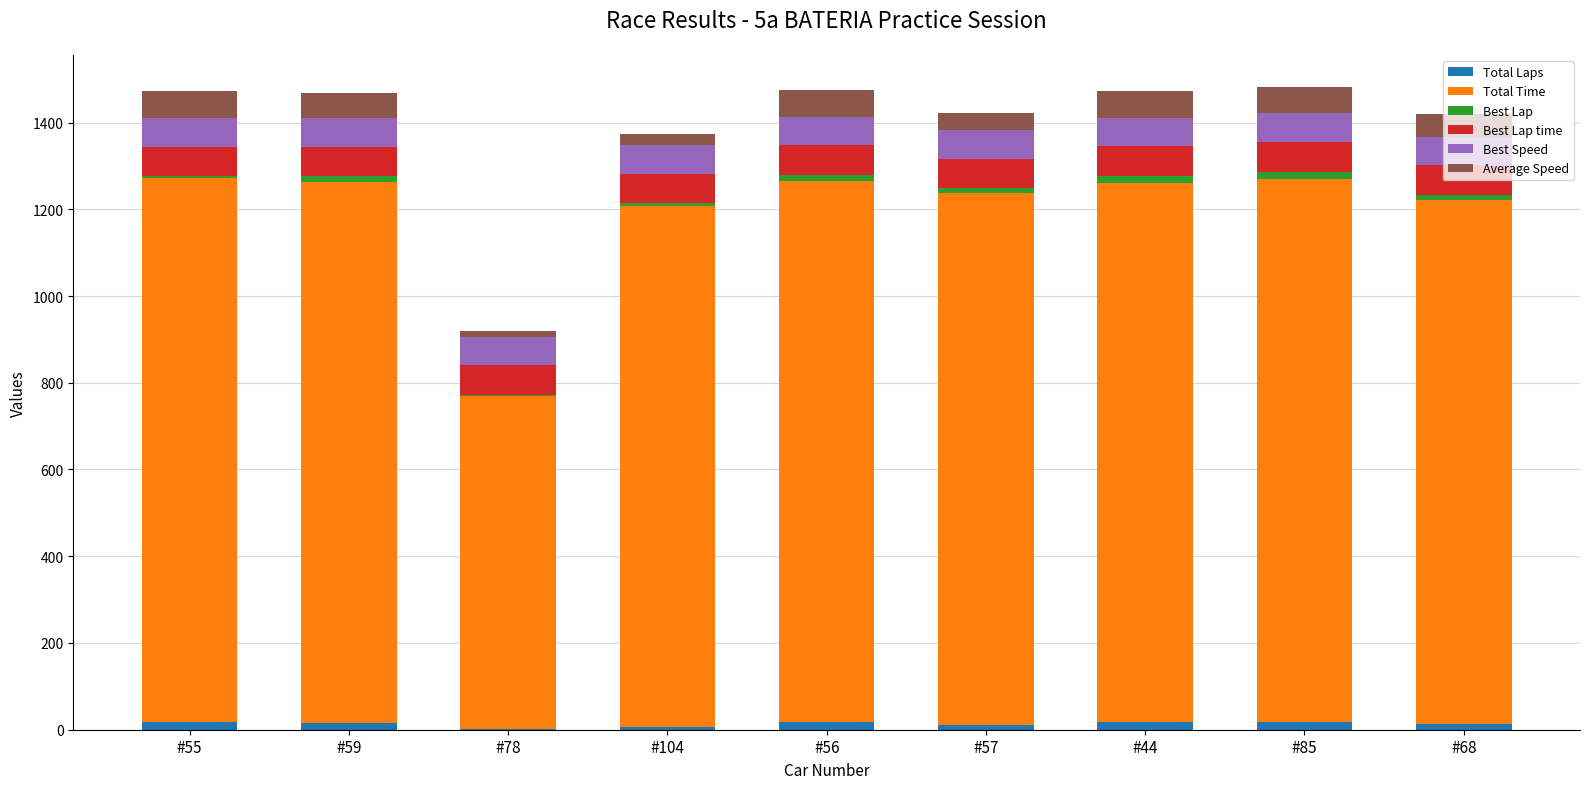

What are all the series names shown in the legend?

Total Laps, Total Time, Best Lap, Best Lap time, Best Speed, Average Speed